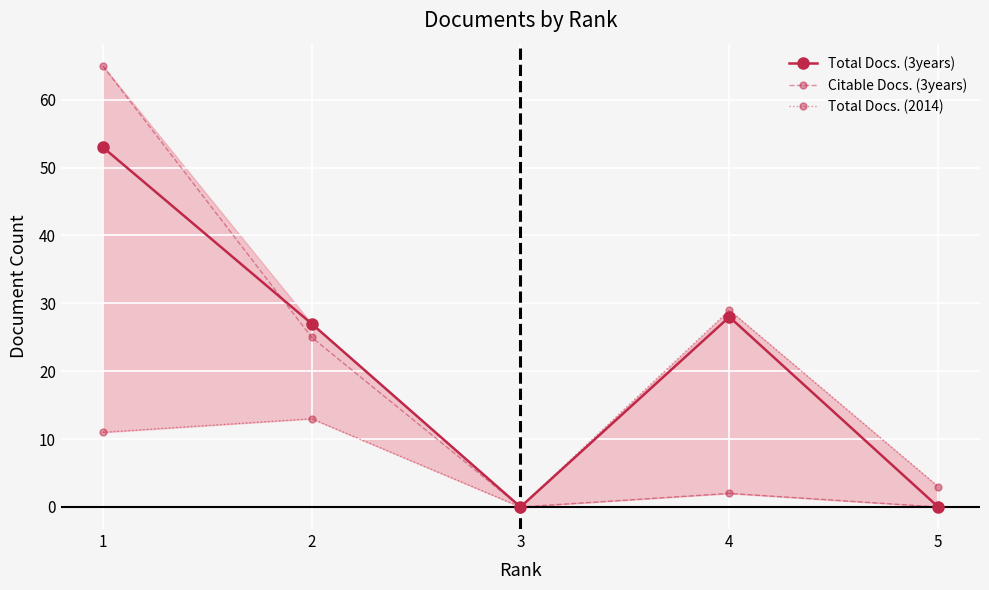

Which series has the widest spread of values?

Citable Docs. (3years)